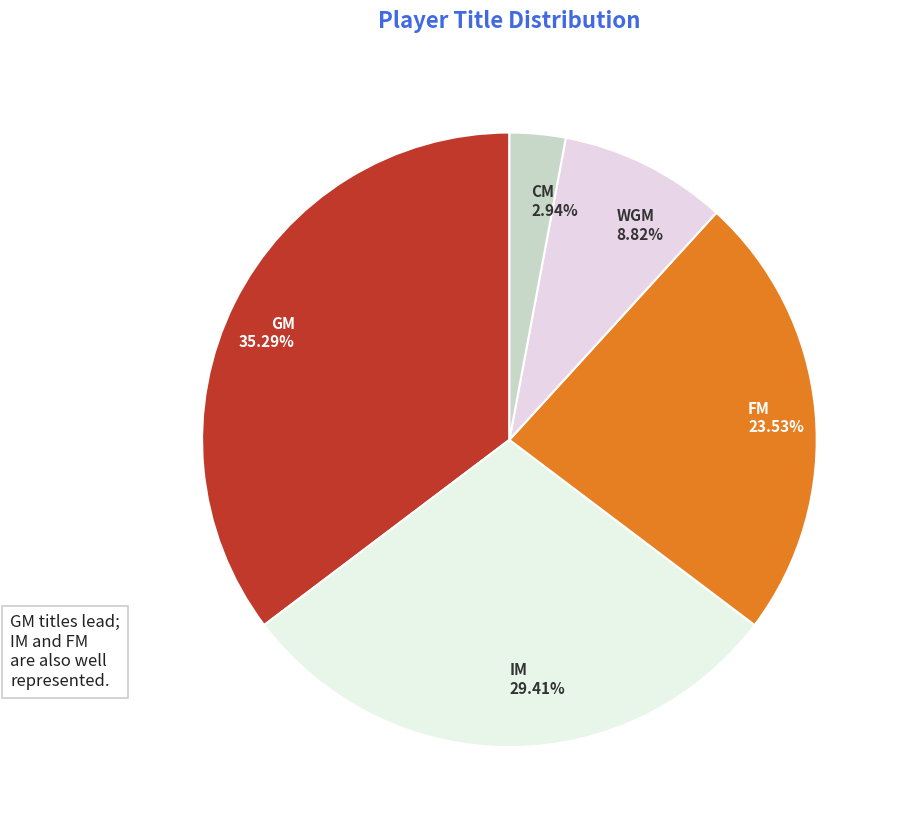

Combined, do FM and CM account for over 50%?

No